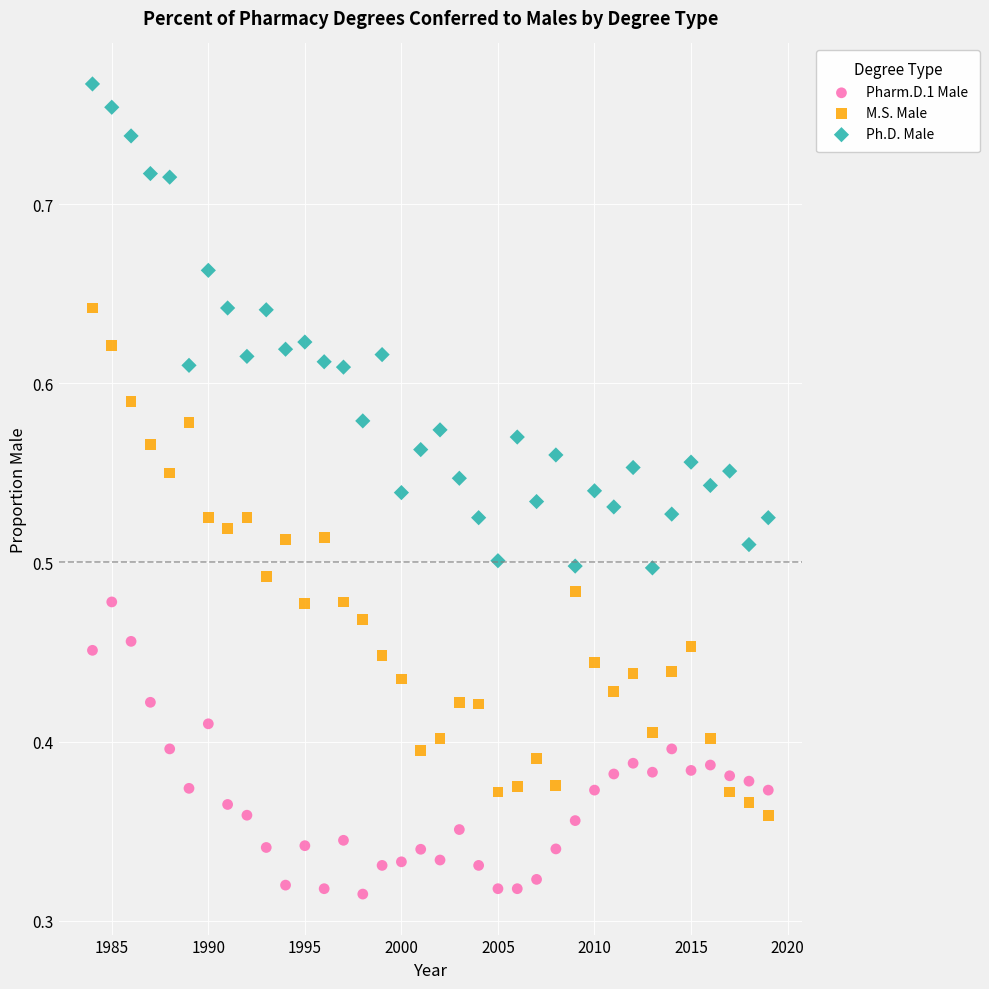

Which series contains the highest Y value?

Ph.D. Male